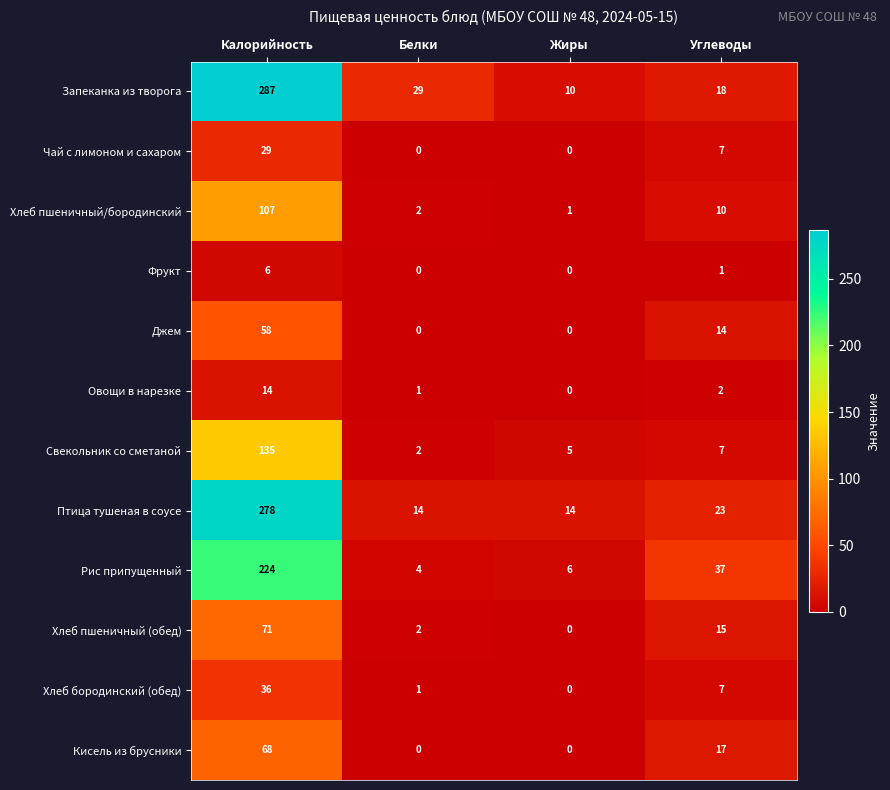

How many categories are shown in the chart?

4